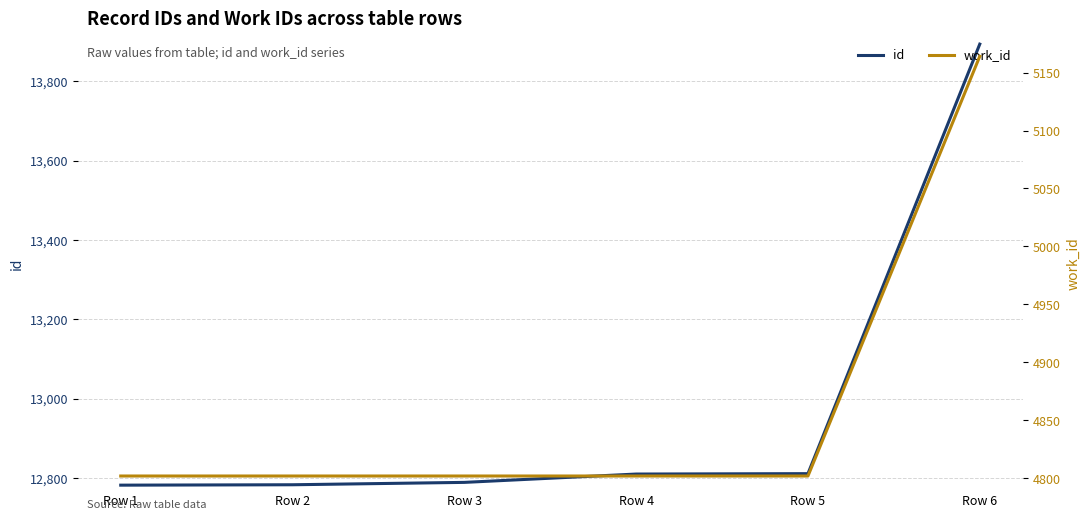

Read the work_id value at Row 3.

4802